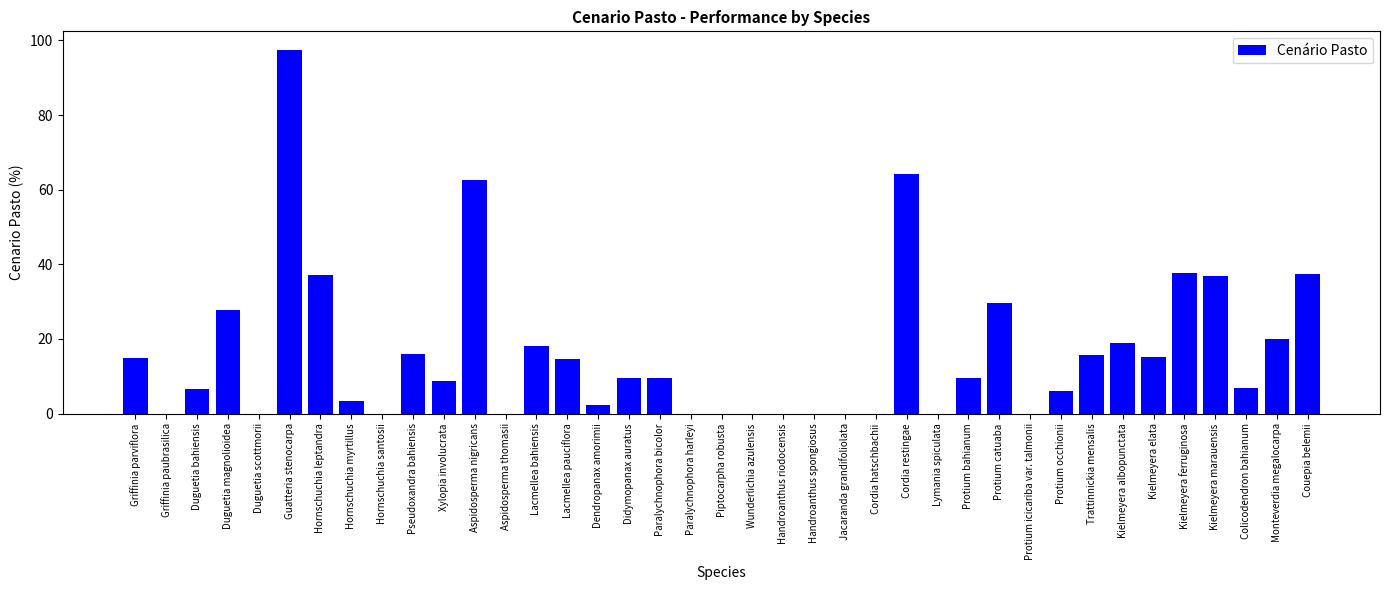

What is the sum of all values?

626.7